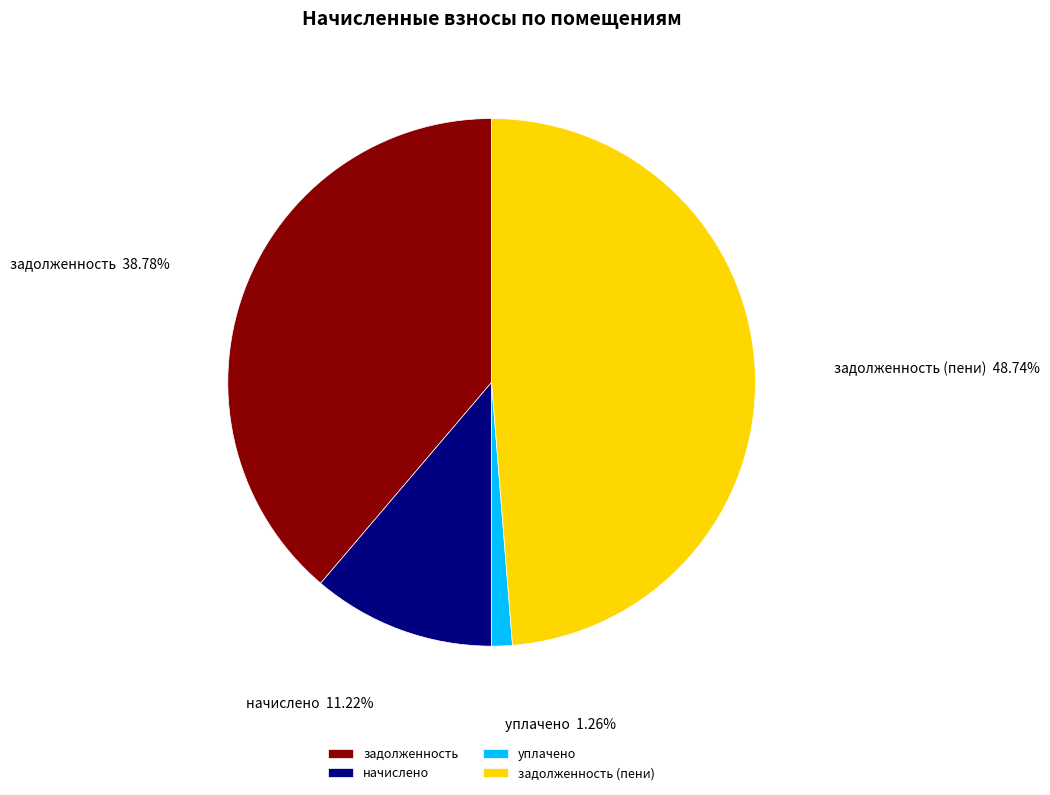

Is уплачено the majority of the pie?

No